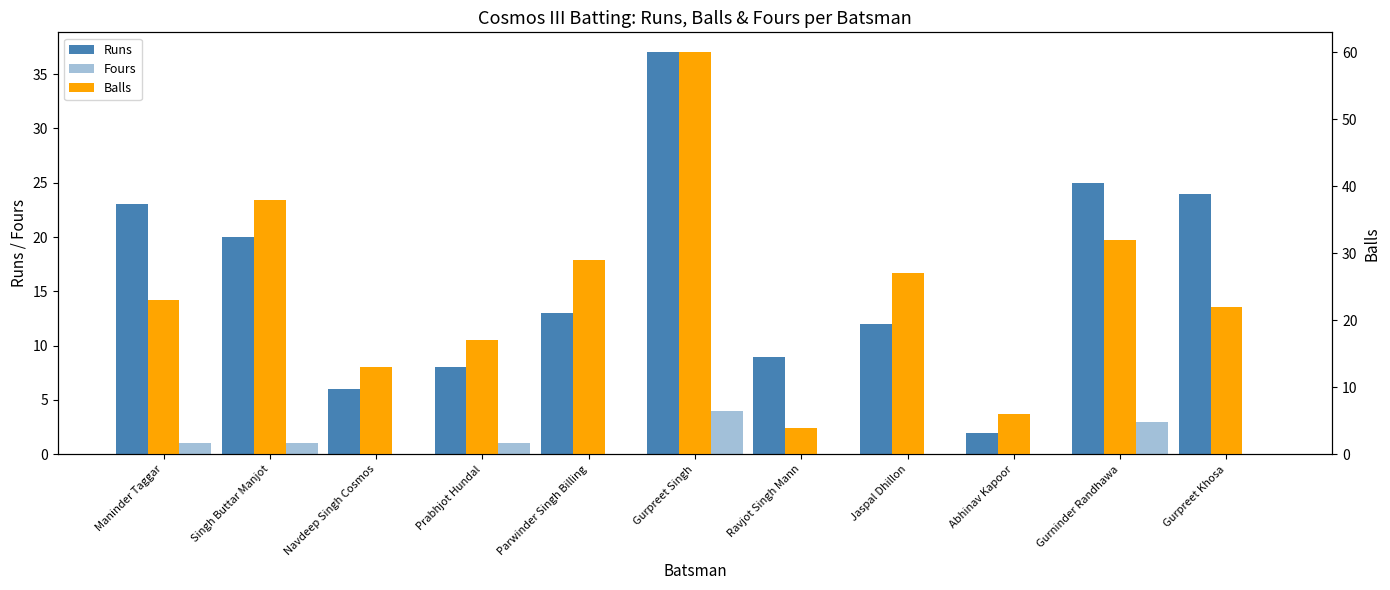

Which series has the widest spread of values?

Balls